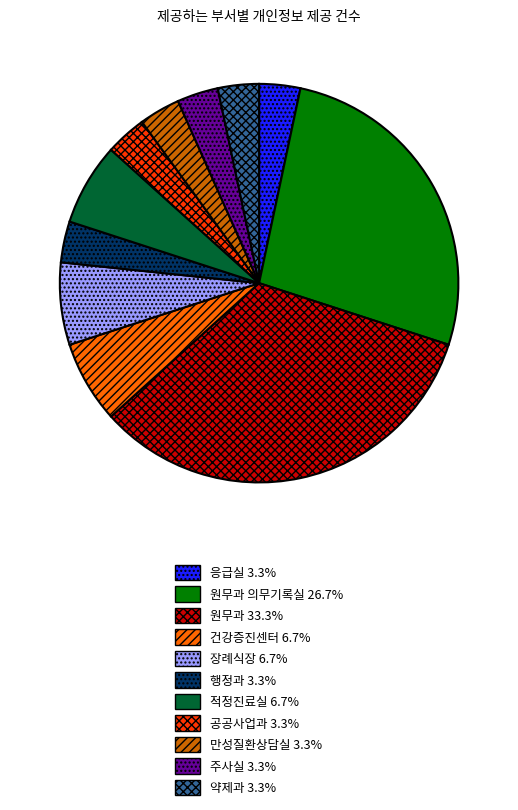

Is there any slice that represents more than half of the pie?

No